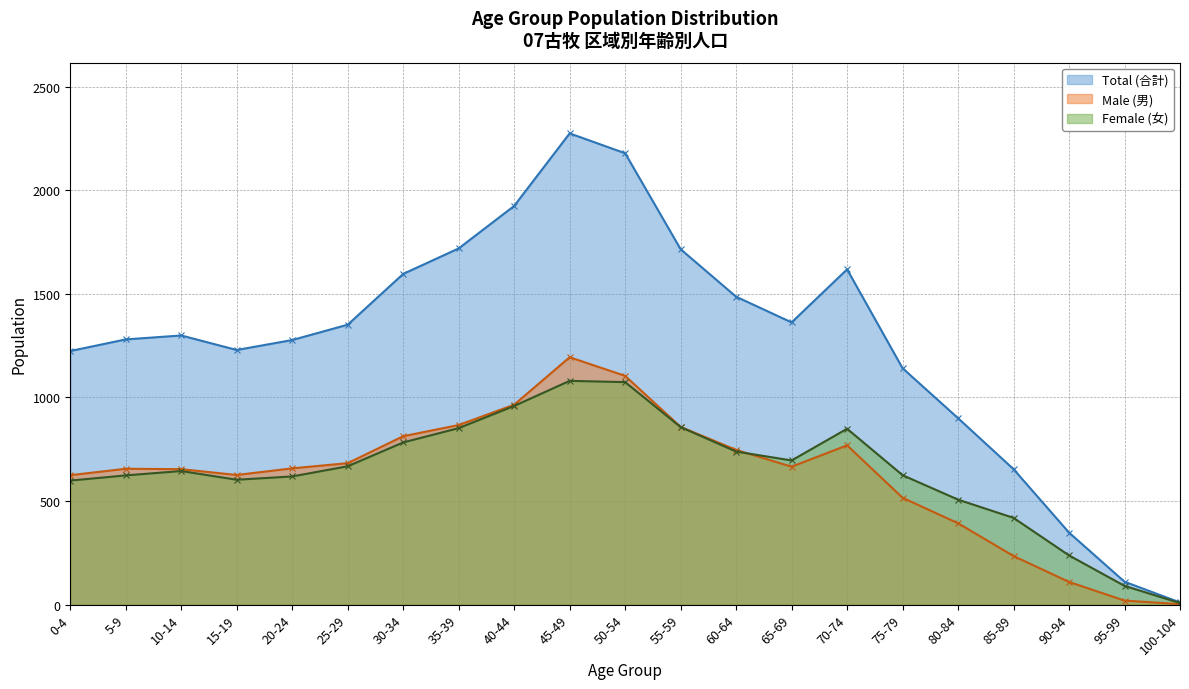

How many data points in Female (女) are above 645?

10